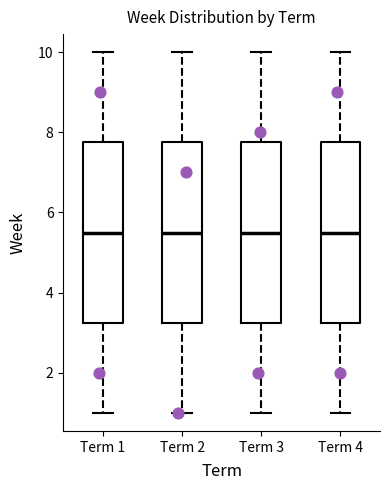

Reading left to right, transcribe this box plot: for each box, give where its median line is, the range the box spans, and where its two whiskers end, as read against the y-axis. The values are not printed on the chart, so give them approximately, as read against the axis.

Term 1: median 5.6, box 3.2 to 7.8, whiskers 1.0 to 10.0
Term 2: median 5.6, box 3.2 to 7.8, whiskers 1.0 to 10.0
Term 3: median 5.6, box 3.2 to 7.8, whiskers 1.0 to 10.0
Term 4: median 5.6, box 3.2 to 7.8, whiskers 1.0 to 10.0